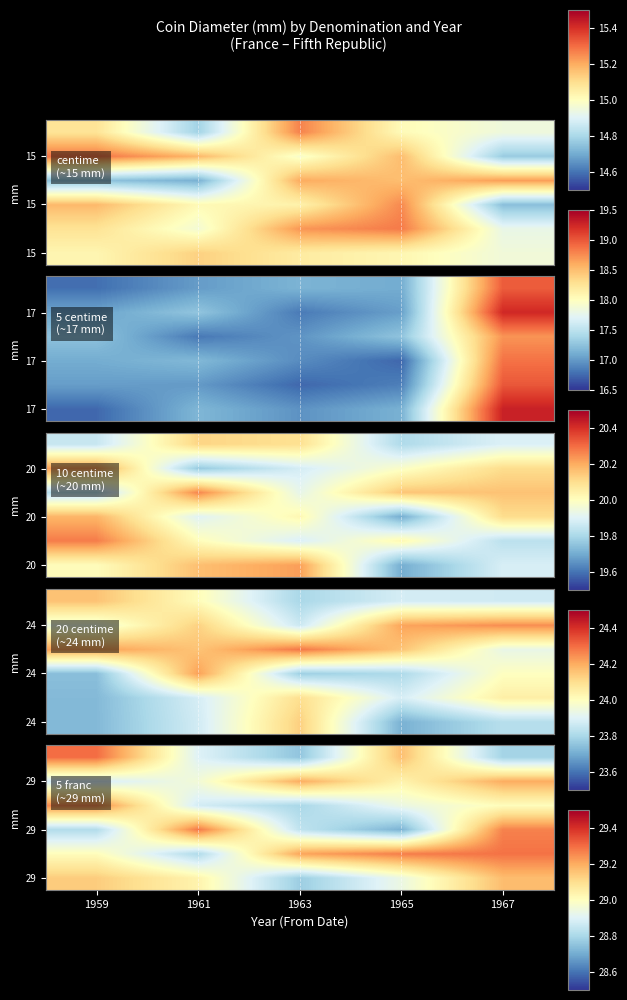

Which category has the highest value across all series?

1959